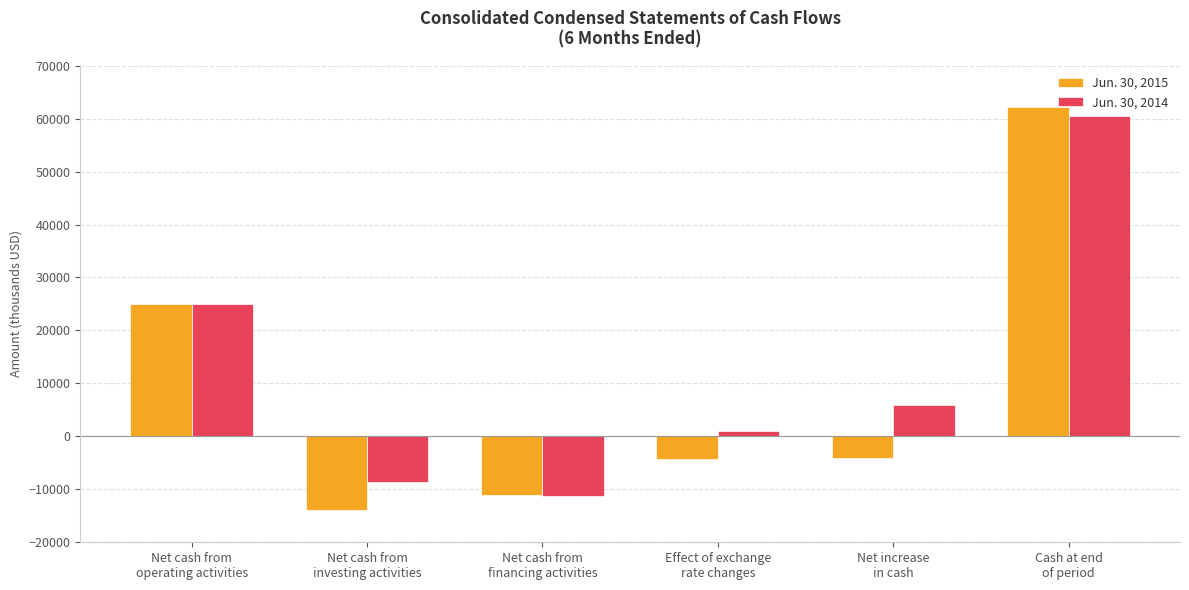

What is the approximate value of Jun. 30, 2015 at Net cash from
operating activities, to the nearest 50?

25050